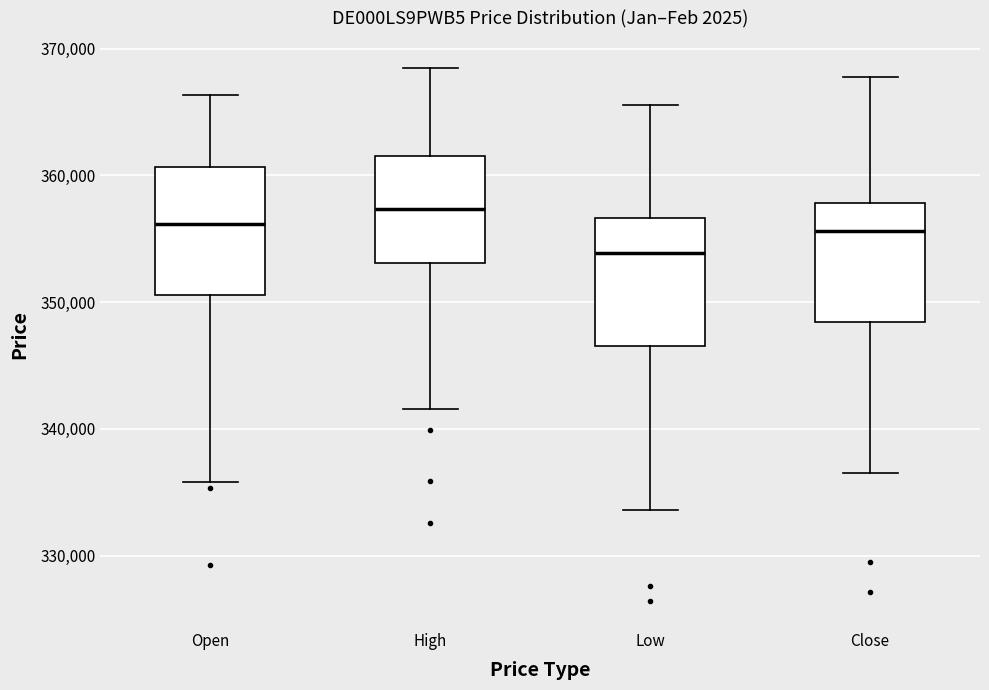

Reading left to right, read every box against the y-axis: the position of its median line, the range the box covers, and the ends of its whiskers. The values are not printed on the chart, so give them approximately, as read against the axis.

Open: median 356000, box 351000 to 361000, whiskers 336000 to 366000
High: median 357000, box 353000 to 362000, whiskers 342000 to 369000
Low: median 354000, box 347000 to 357000, whiskers 334000 to 366000
Close: median 356000, box 348000 to 358000, whiskers 337000 to 368000